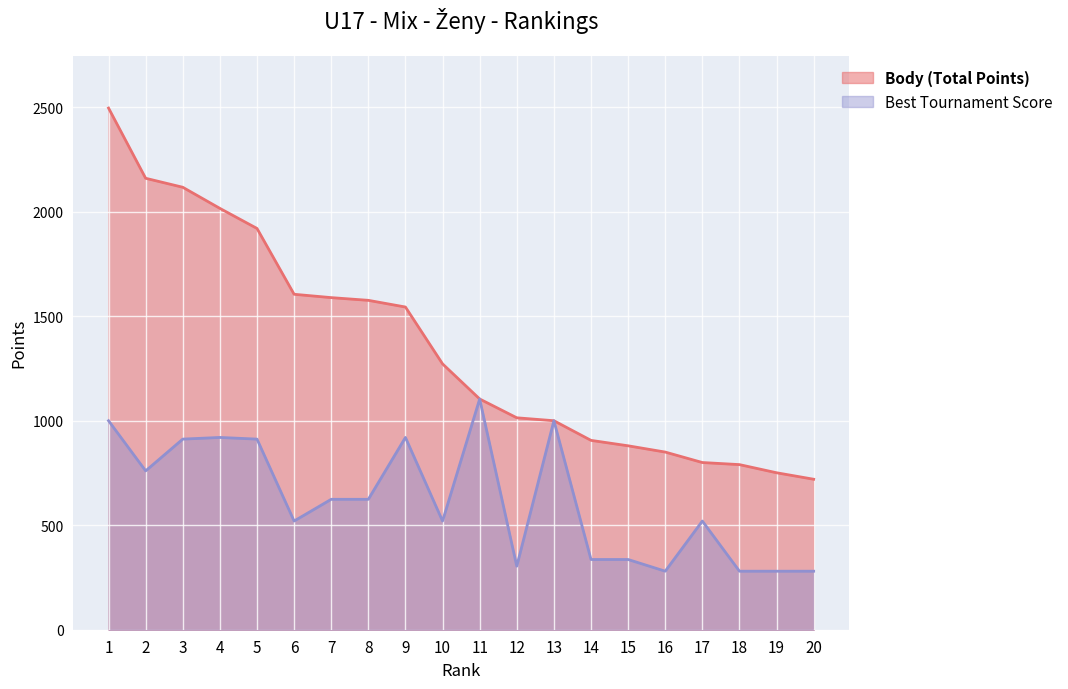

True or false: Body (Total Points) and Best Tournament Score cross at least once.

False